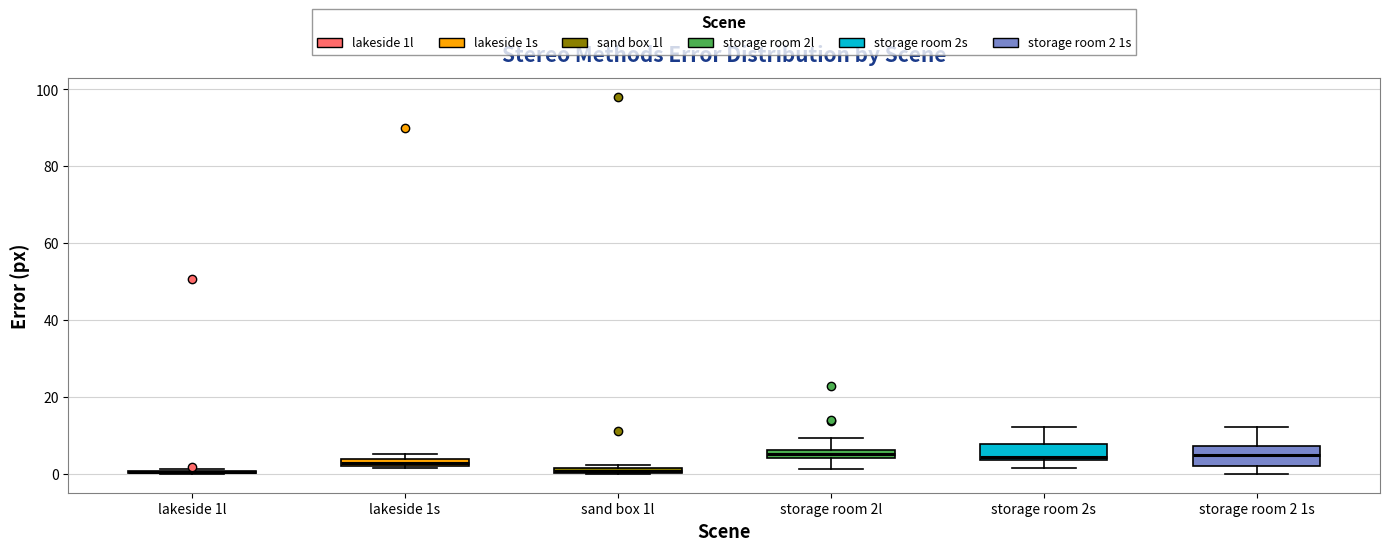

Where does the lower whisker of the box for storage room 2s end on the y-axis? The values are not printed on the chart, so give them approximately, as read against the axis.

2